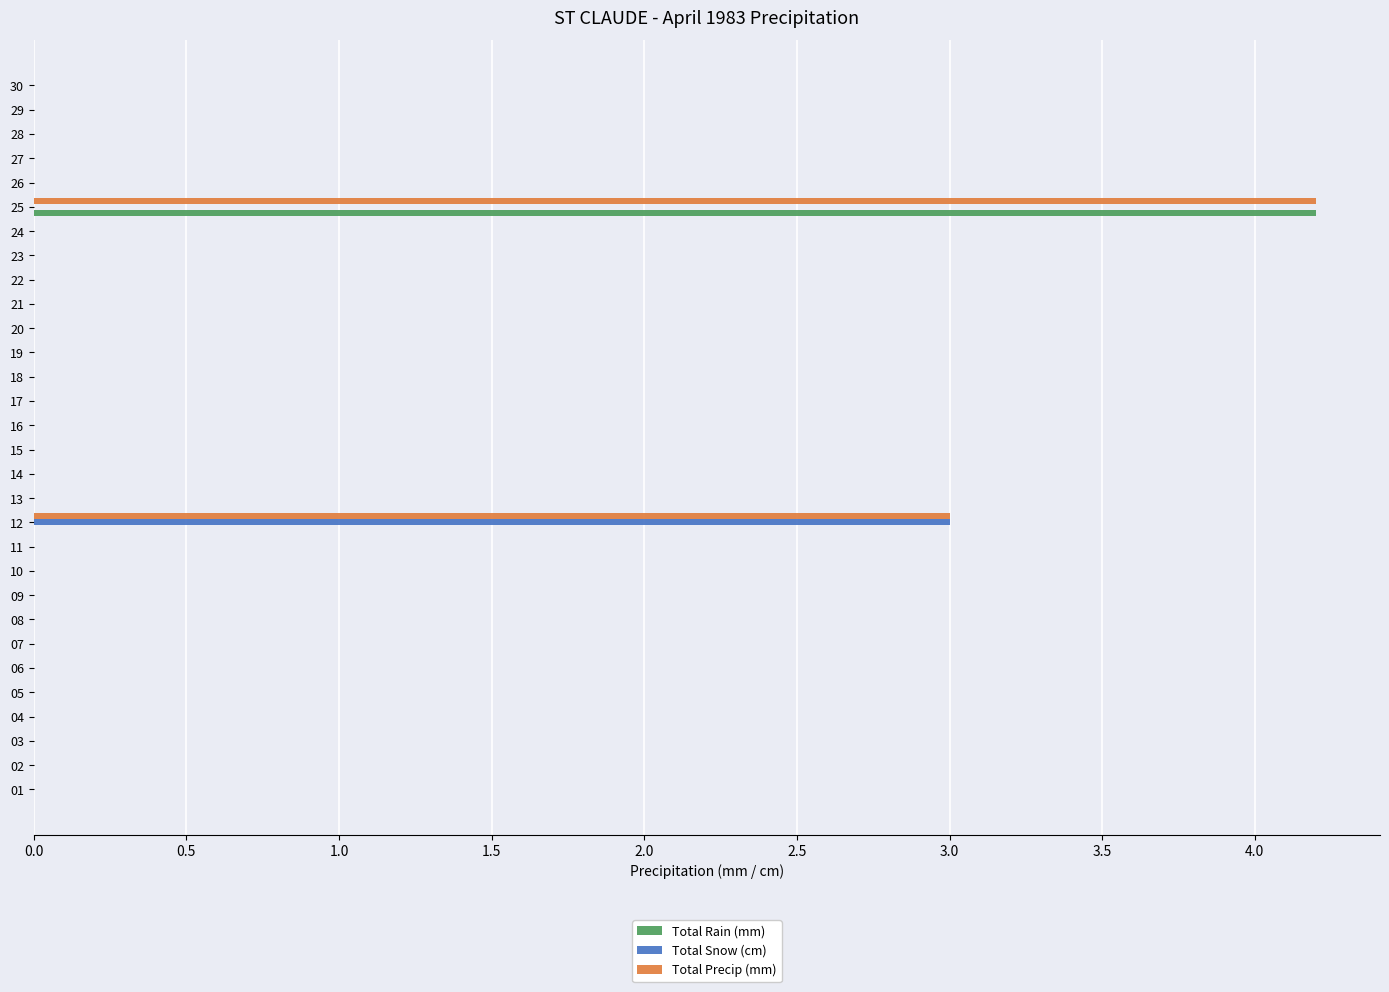

The Total Snow (cm) series shows -1.4 at 13. True or false?

False